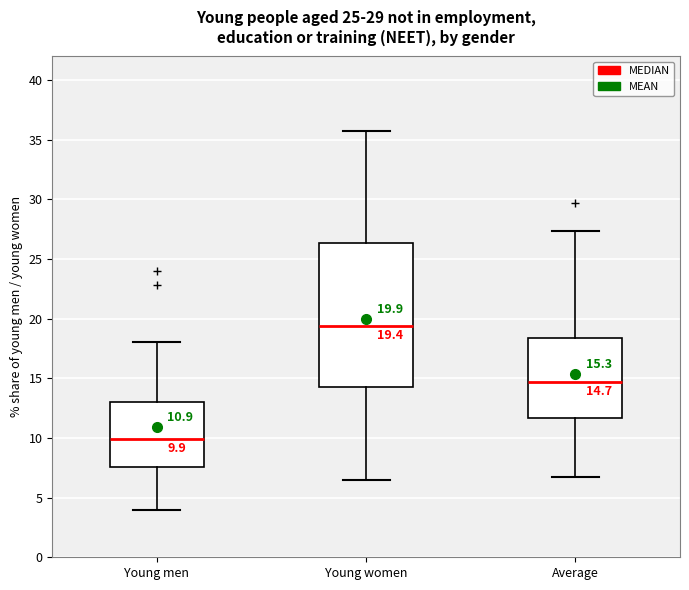

Which box is the tallest, from its lower edge to its upper edge?

Young women